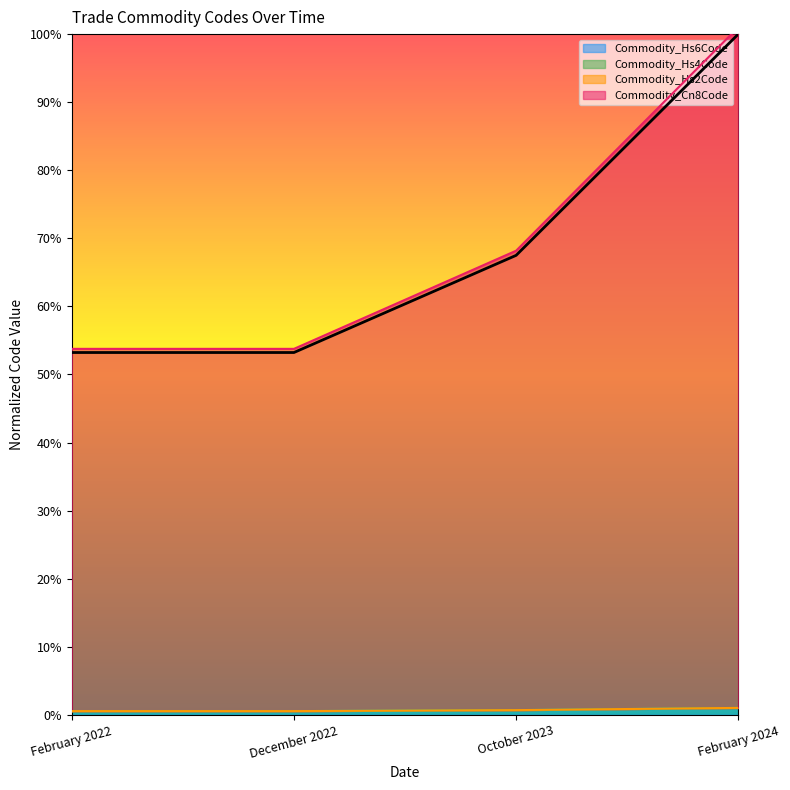

At which category does the chart reach its peak across all series?

February 2024